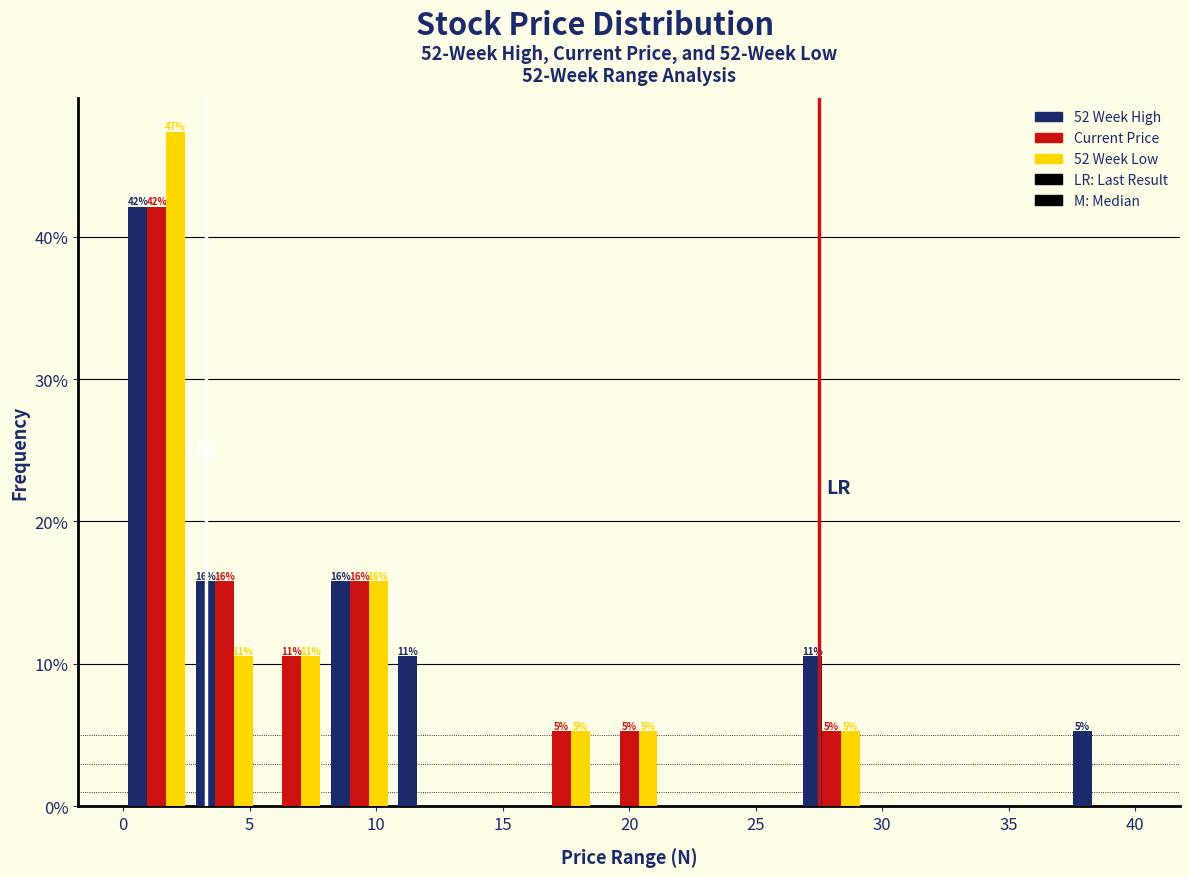

In the 52 Week High series, which range on the x-axis has the tallest bar?

0.0 to 2.5